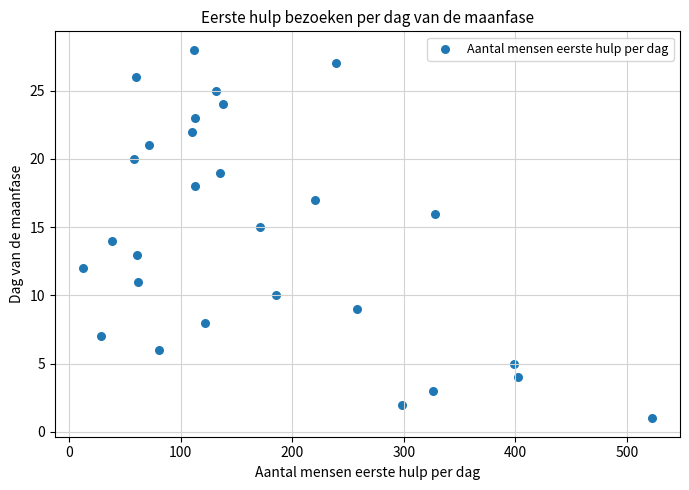

What is the range of Y values (max minus min)?

27